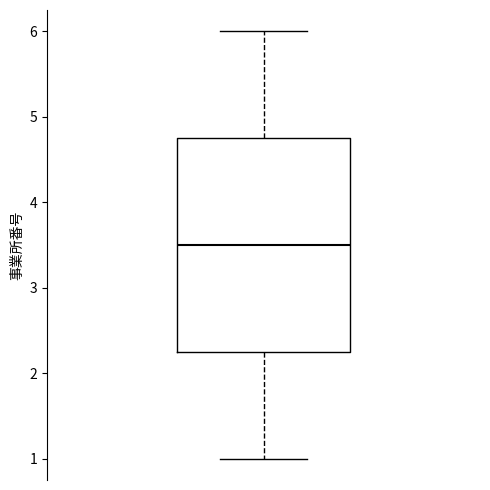

Where does the median line of the box sit on the y-axis? The values are not printed on the chart, so give them approximately, as read against the axis.

3.5